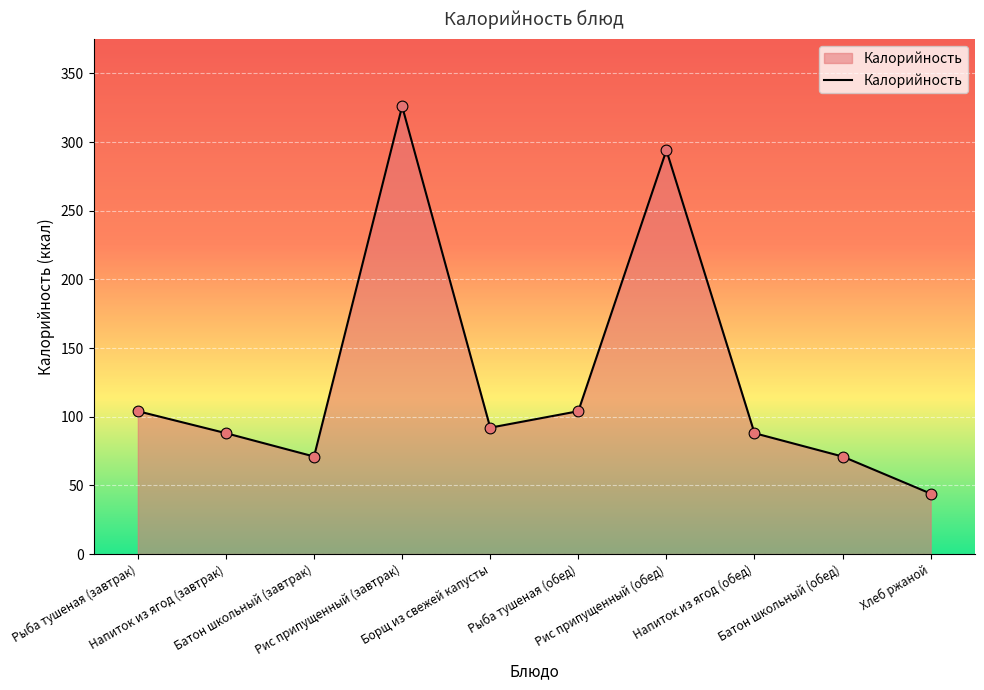

What is the change in value from Рыба тушеная (обед) to Батон школьный (обед)?

-33